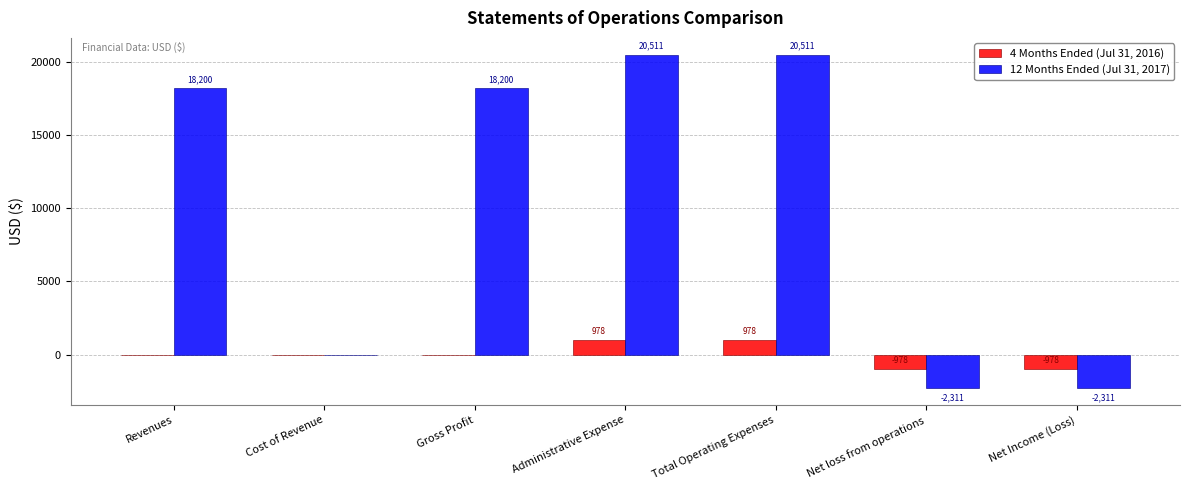

True or false: 12 Months Ended (Jul 31, 2017) has a value of 18200 at Revenues.

True